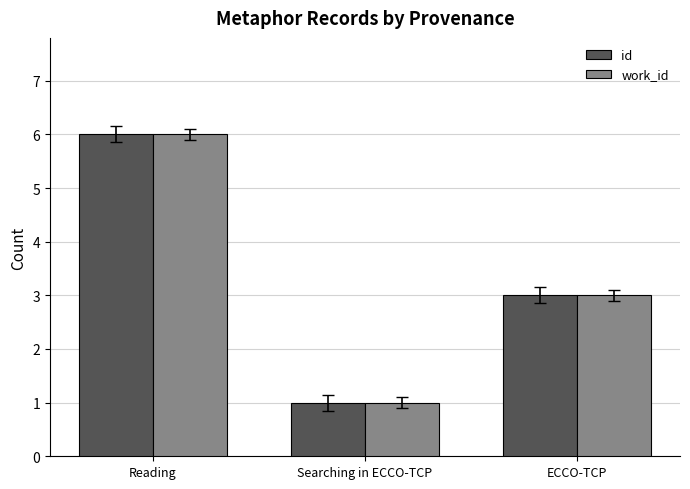

Is it true that id equals 6 at Reading?

True